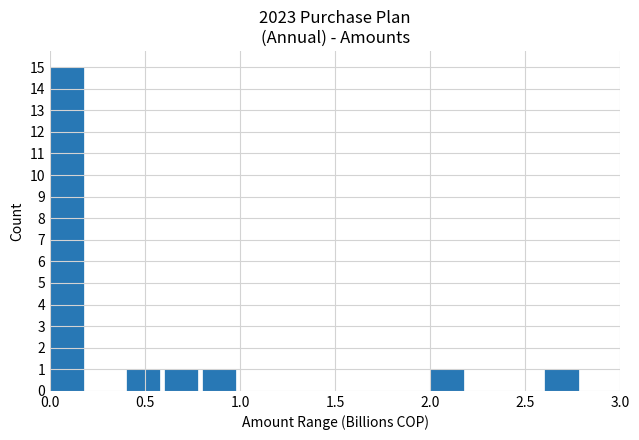

What is the average value?

1